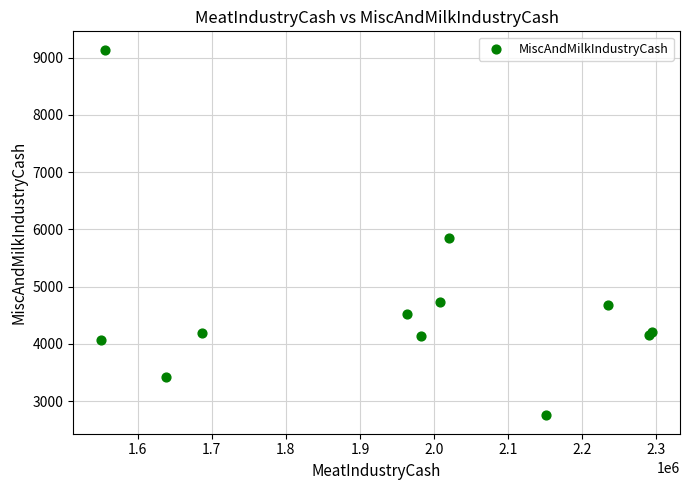

What Y value in the scatter plot is closest to 5944?

5841.1